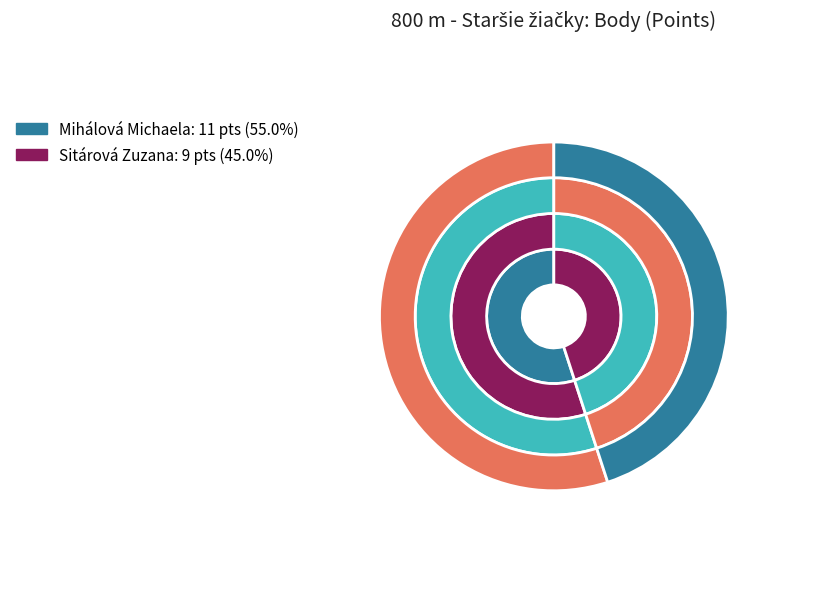

How many segments does this pie chart have?

2